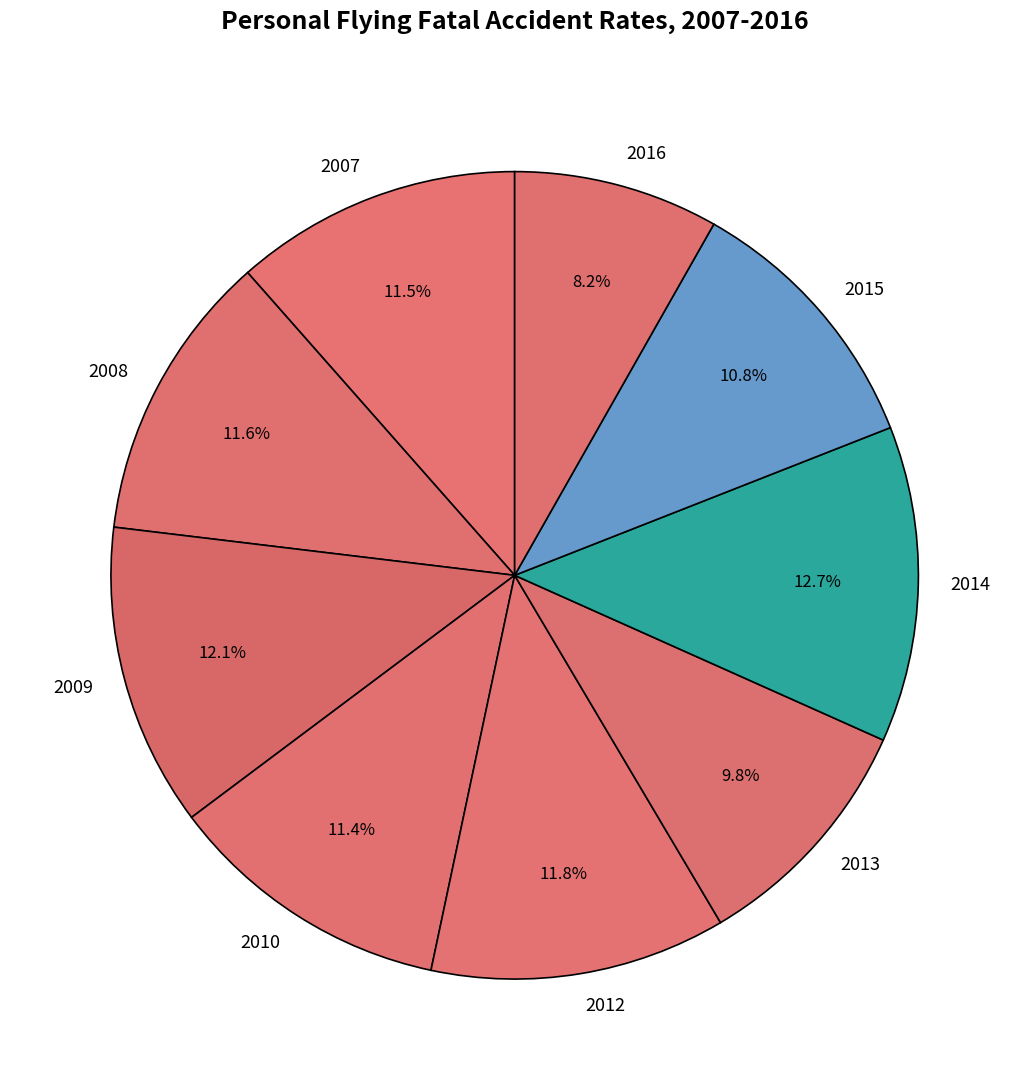

To the nearest percent, what percentage of the pie is 2010?

11%